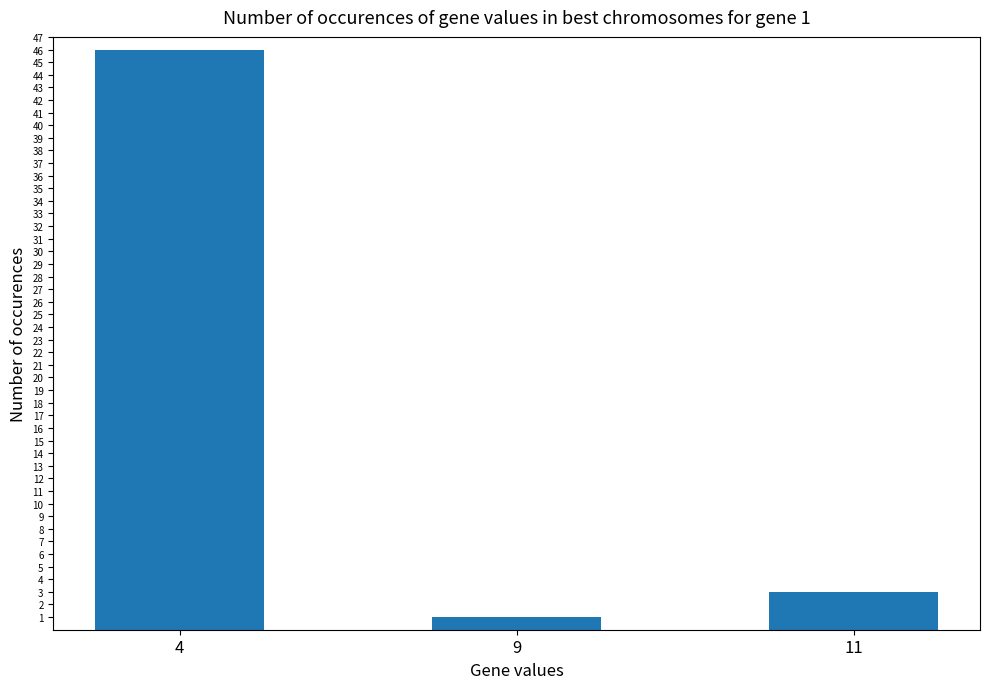

What is the greatest value displayed?

46